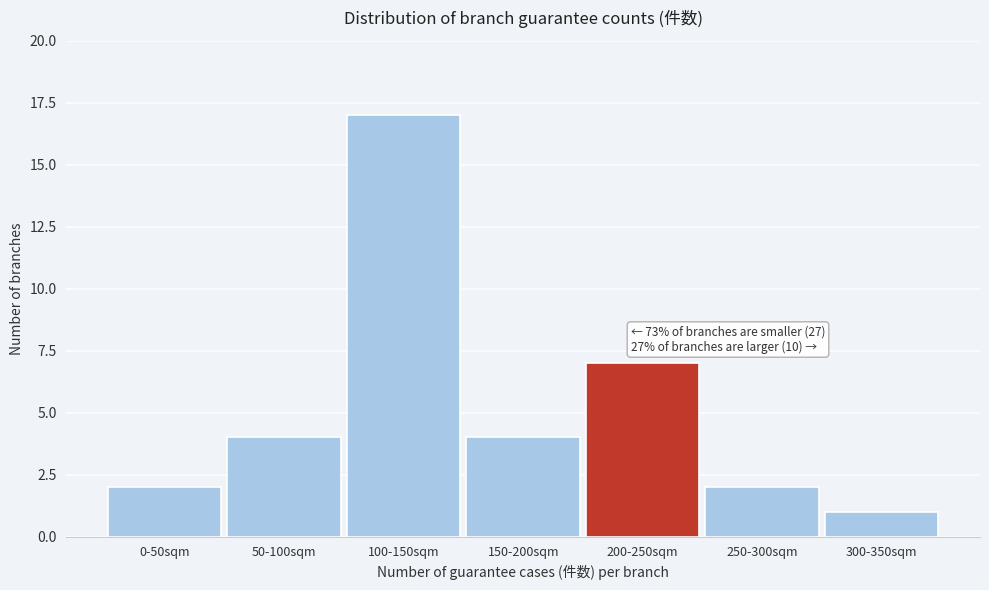

Reading right to left, transcribe all the data shown in this chart.

1	2	7	4	17	4	2